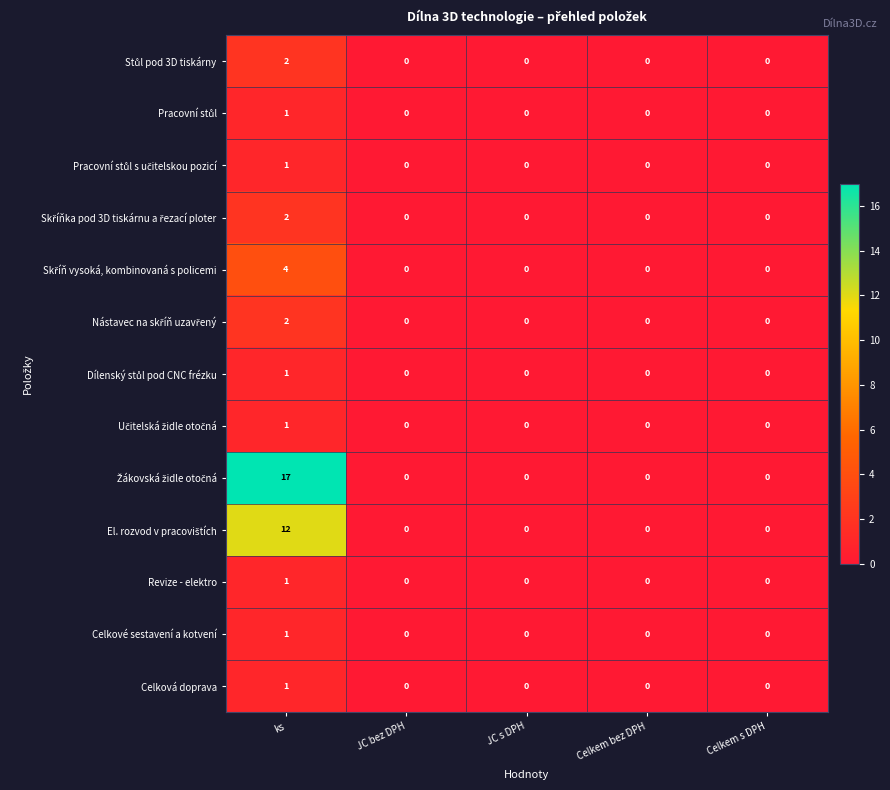

Is it true that Celkové sestavení a kotvení equals 0 at Celkem s DPH?

True